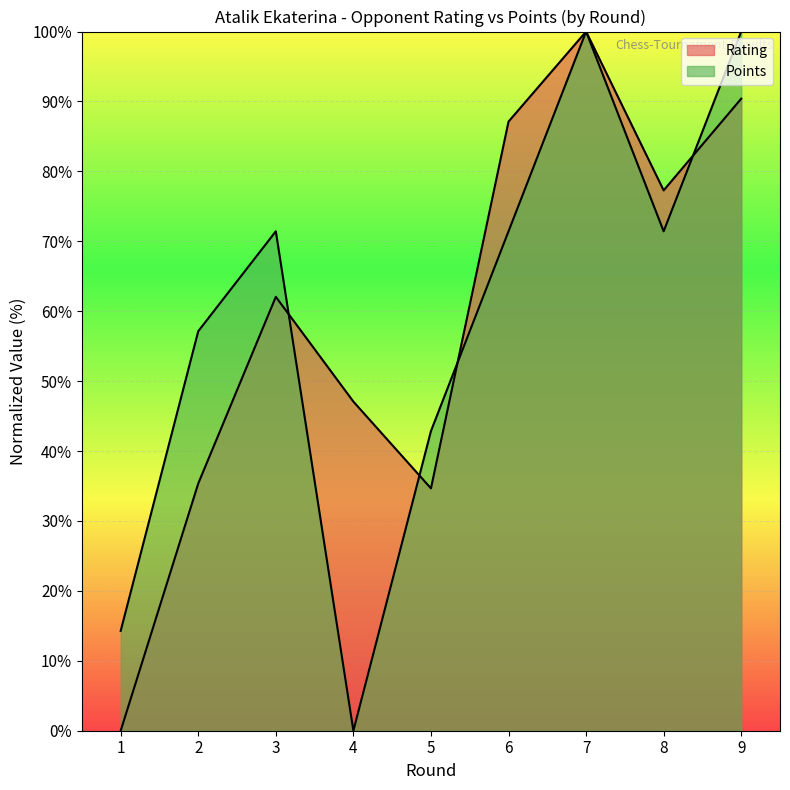

How many data points in Points are less than 71?

4